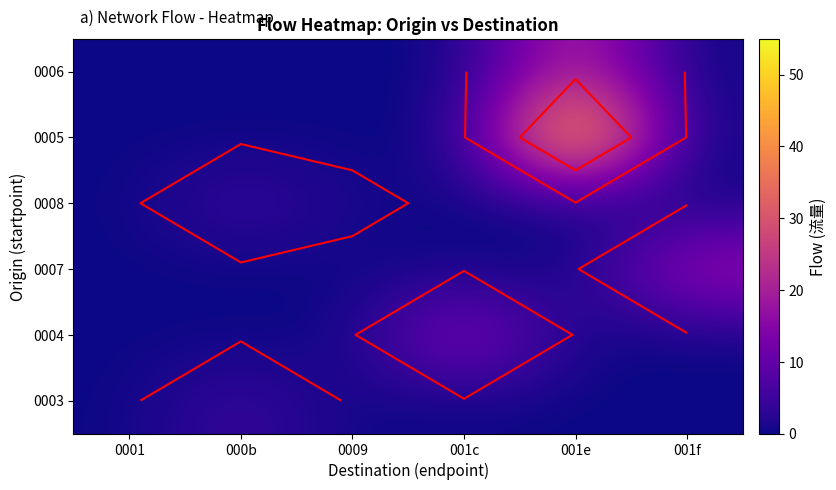

What is the total value across all series at 0009?

1